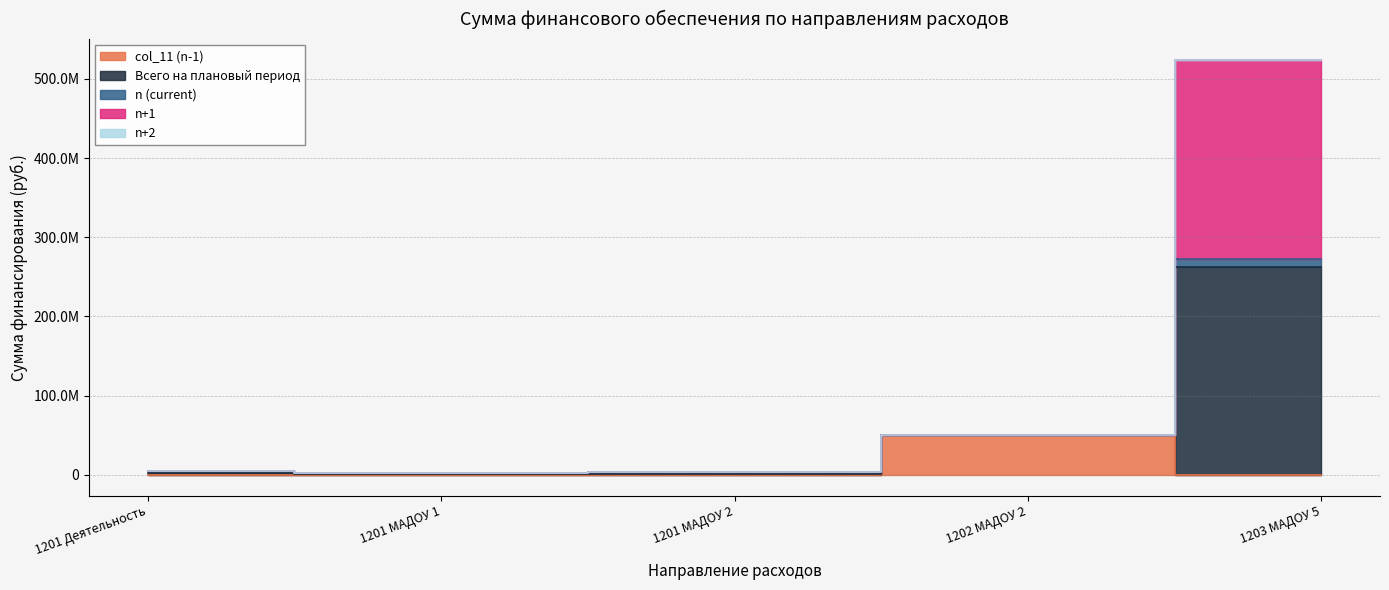

What is the spread (max minus min) of values at 1201 МАДОУ 2?

3000000